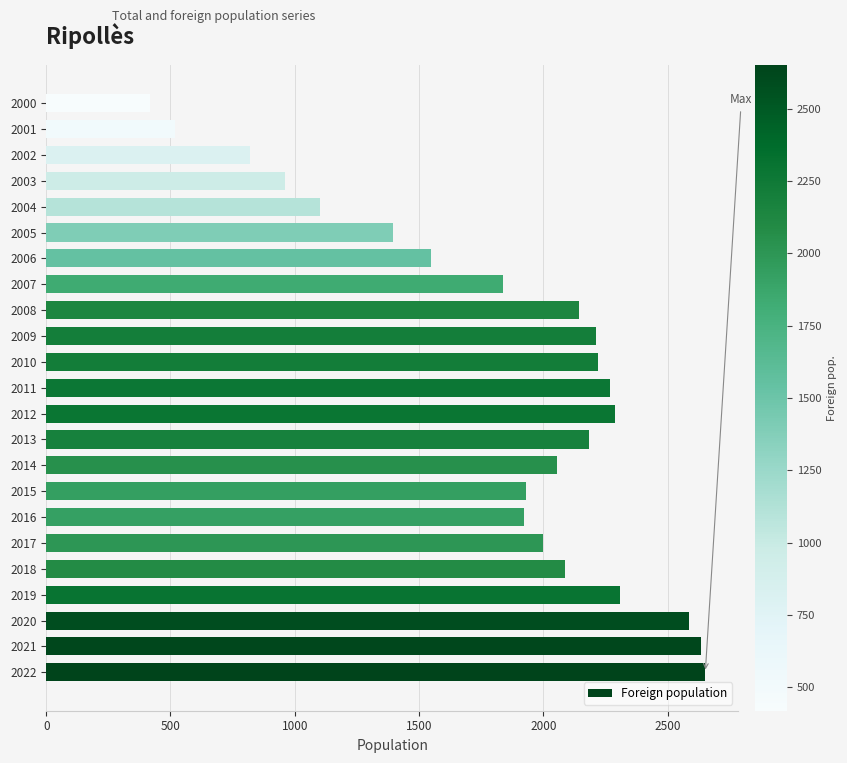

What is the difference between the maximum and second lowest values?

2133